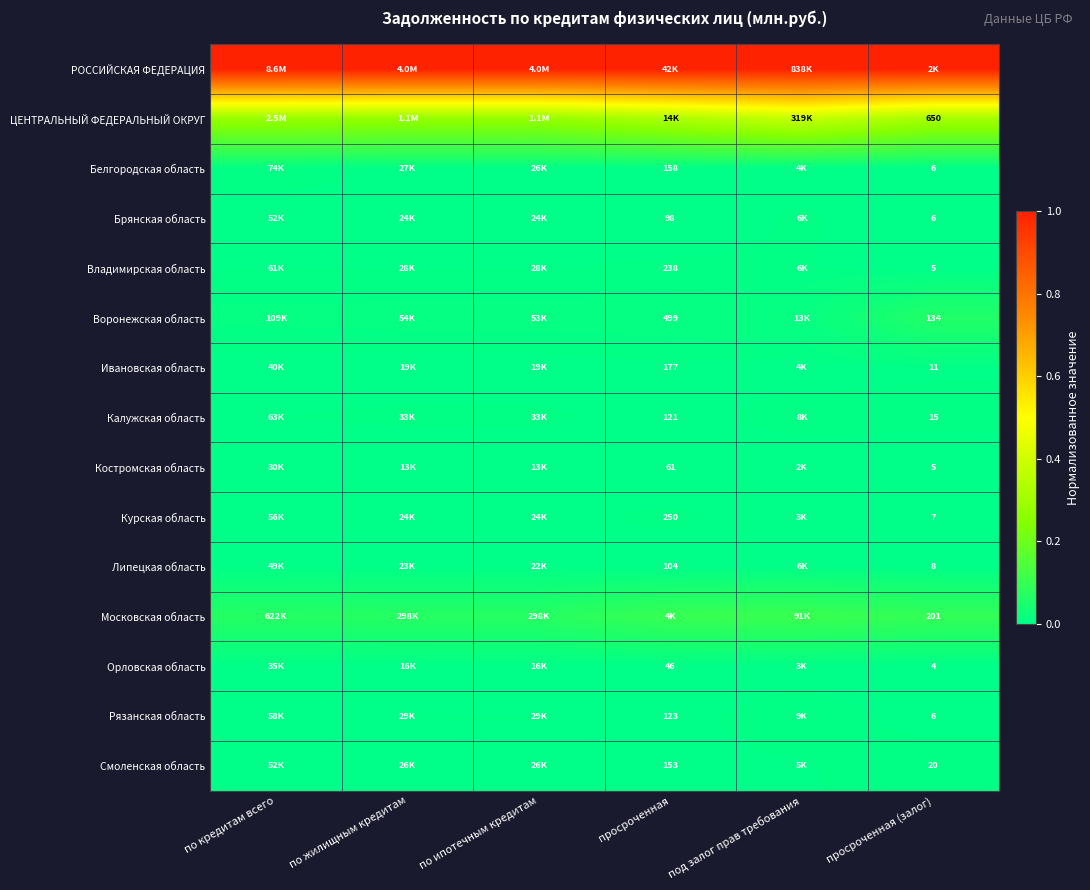

Which series changed the most between по жилищным кредитам and по ипотечным кредитам?

ЦЕНТРАЛЬНЫЙ ФЕДЕРАЛЬНЫЙ ОКРУГ